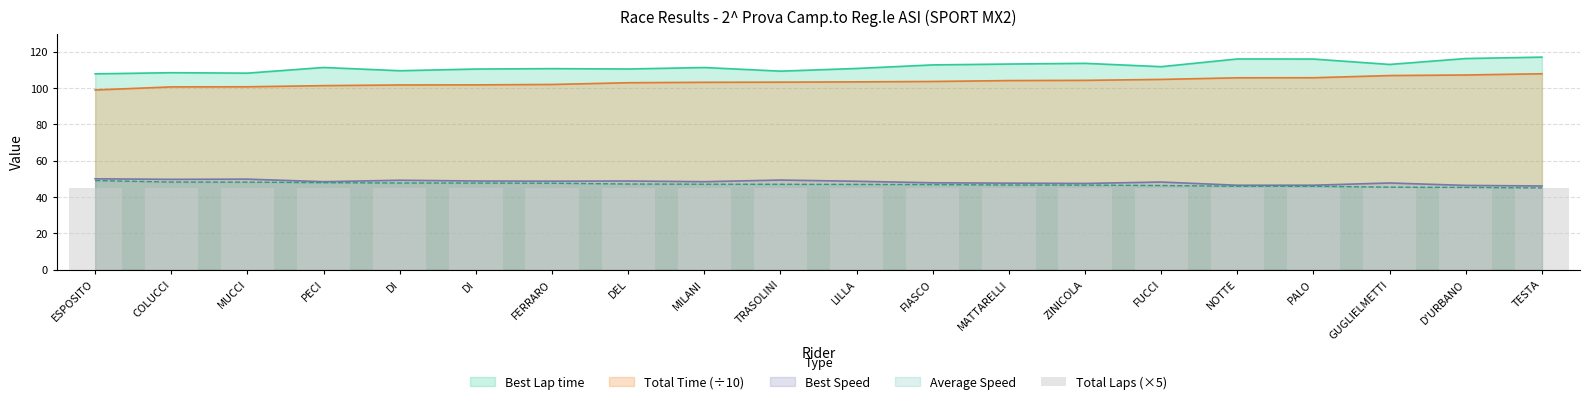

How many bars are there in each group?

4